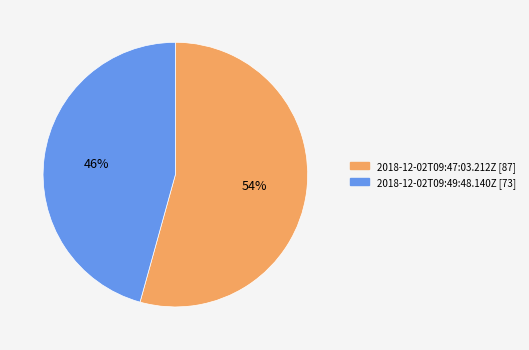

Approximately how many times larger is the value at 2018-12-02T09:47:03.212Z [87] compared to 2018-12-02T09:49:48.140Z [73]?

1.2